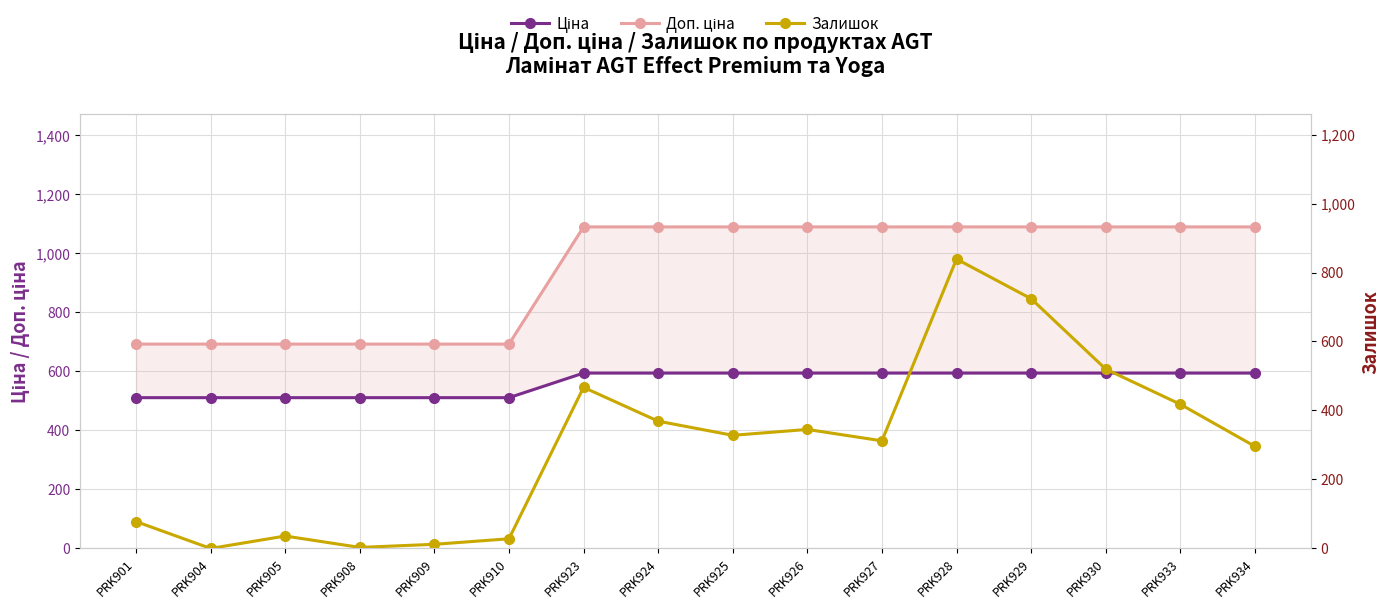

Reading right to left, transcribe all the data shown in this chart.

Ціна: 593.8	593.8	593.8	593.8	593.8	593.8	593.8	593.8	593.8	593.8	510.6	510.6	510.6	510.6	510.6	510.6
Доп. ціна: 1088.8	1088.8	1088.8	1088.8	1088.8	1088.8	1088.8	1088.8	1088.8	1088.8	692.0	692.0	692.0	692.0	692.0	692.0
Залишок: 296.0	418.0	520.0	724.0	839.0	312.0	345.0	328.0	369.0	467.0	28.0	12.0	3.0	36.0	0.0	78.0